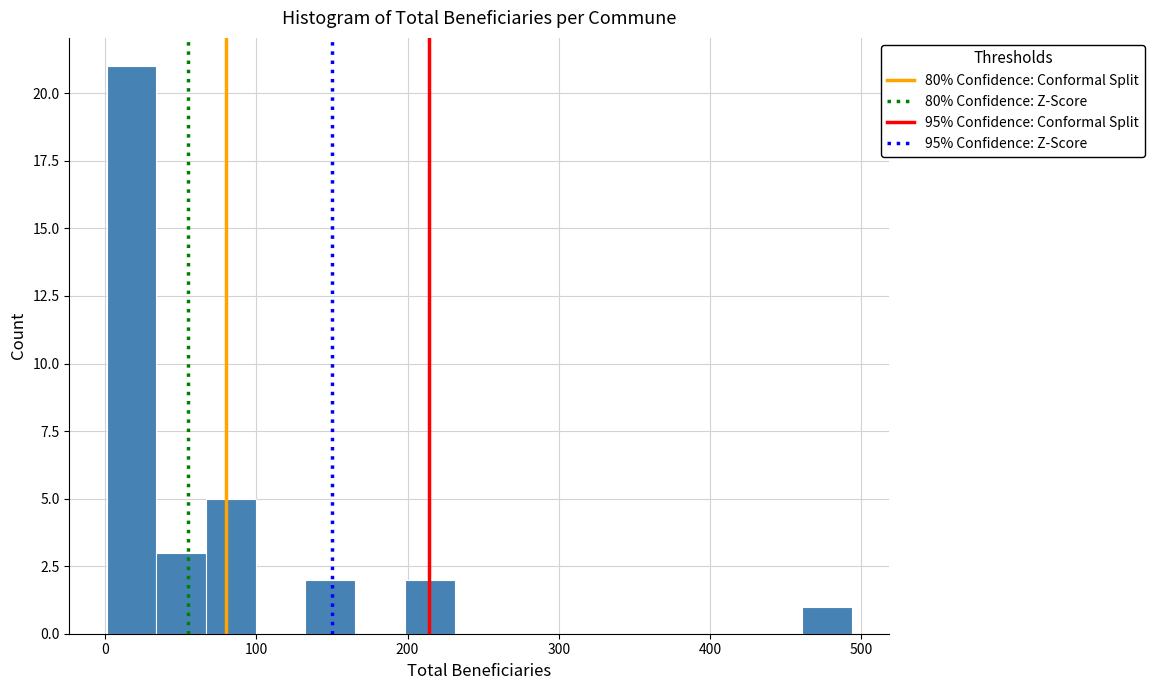

Read against the x-axis, roughly where is the centre of the tallest bar?

20